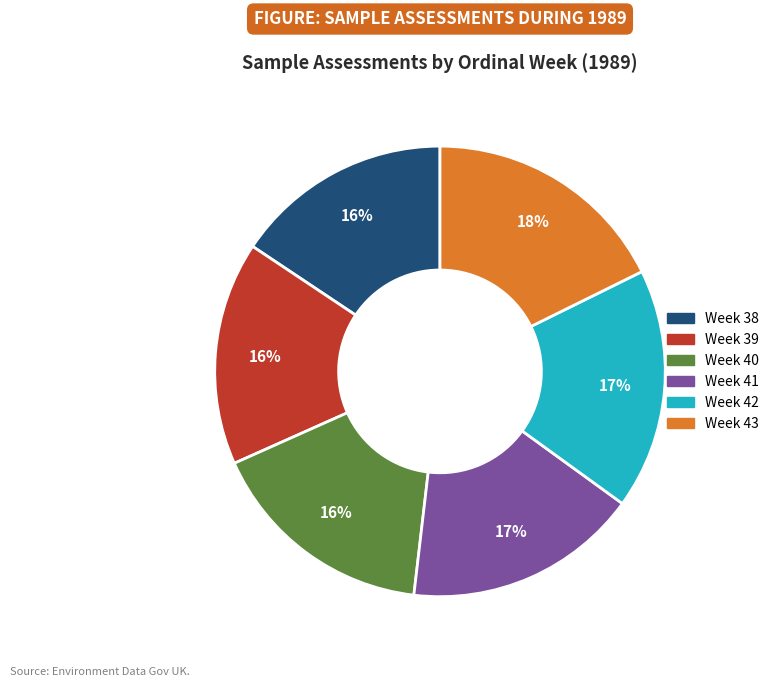

Is the sum of Week 39 and Week 43 greater than half?

No